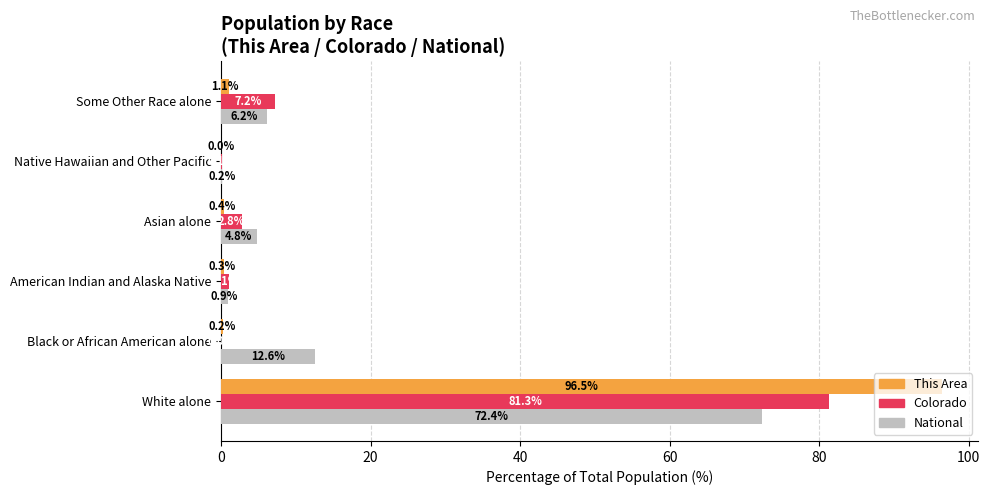

Where is Colorado nearest to the value 40?

Some Other Race alone